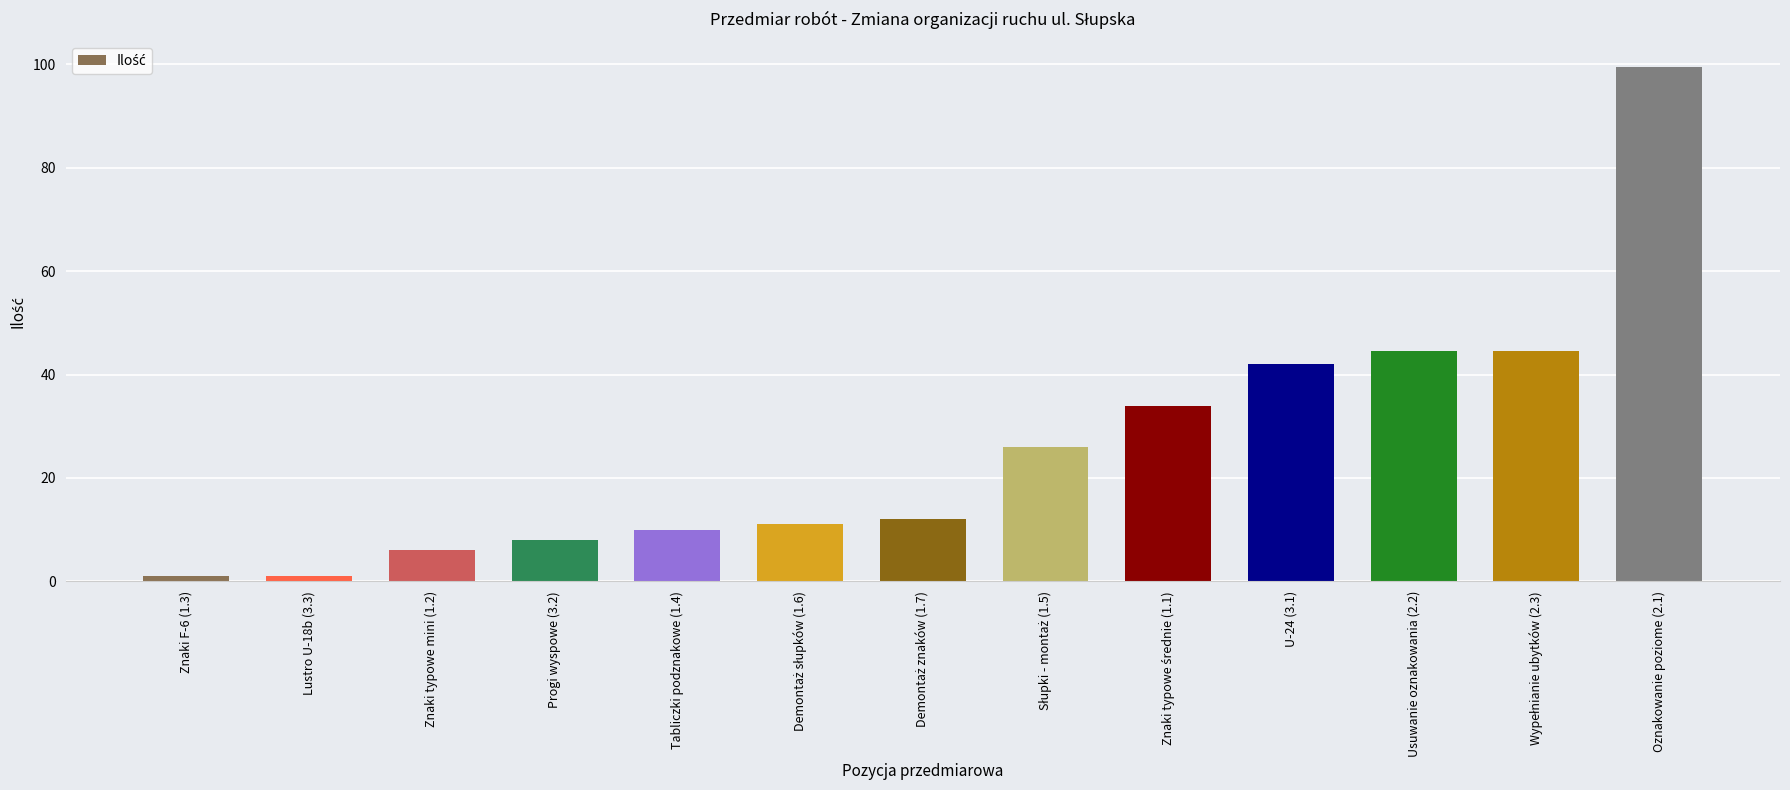

Which category has the highest value across all series?

Oznakowanie poziome (2.1)